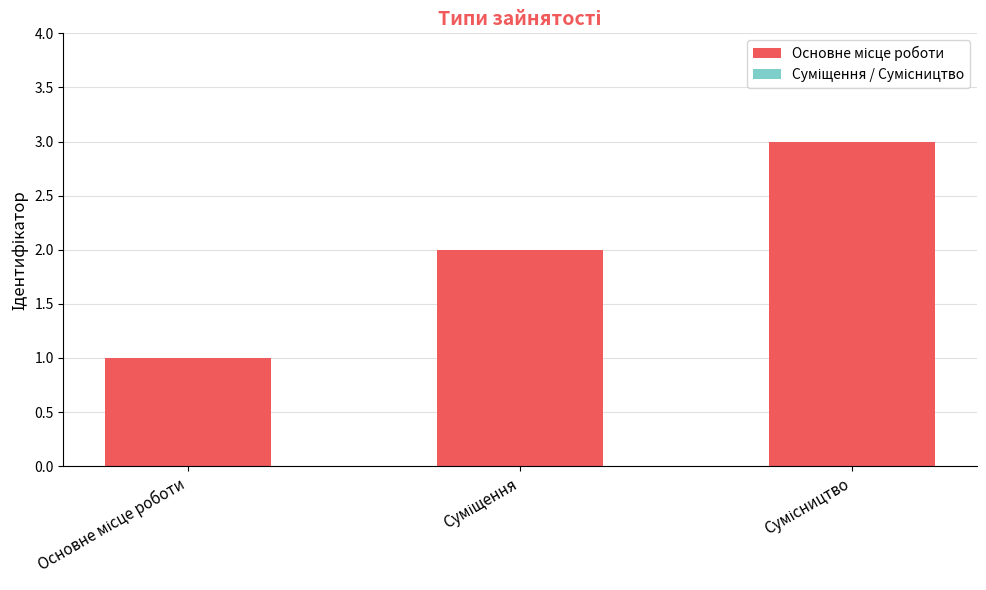

What is the maximum value shown in the chart?

3